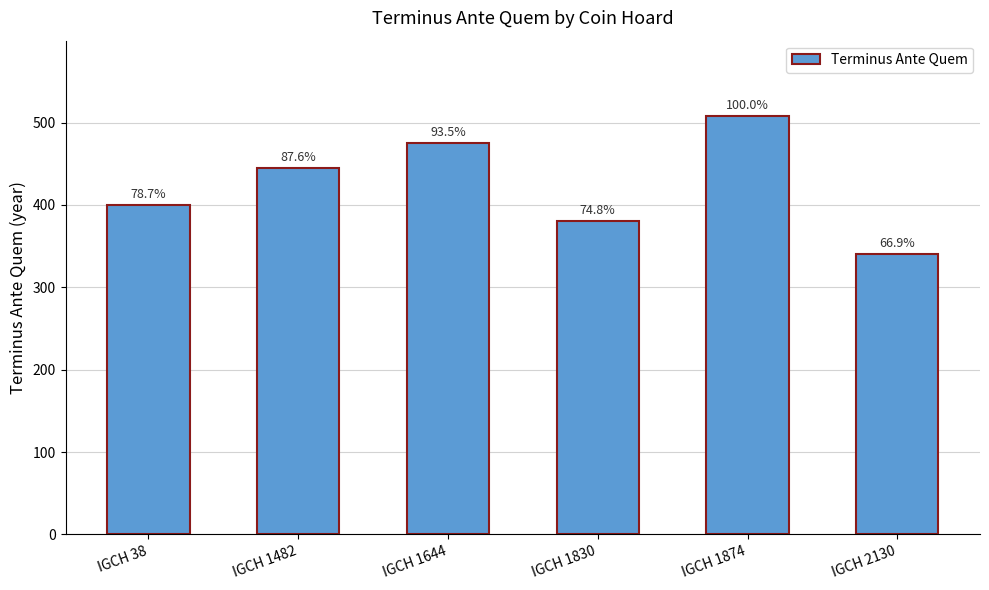

Does the chart contain any negative values?

No